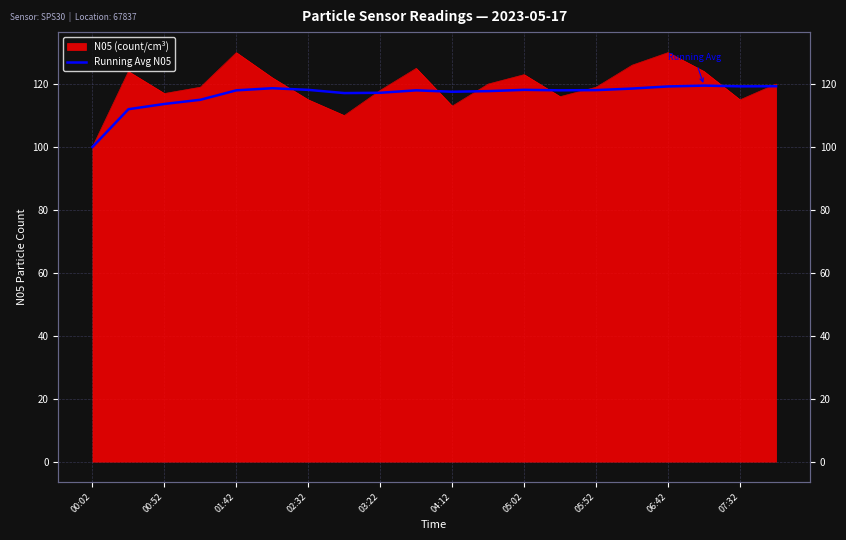

Which category has the lowest value across all series?

00:02